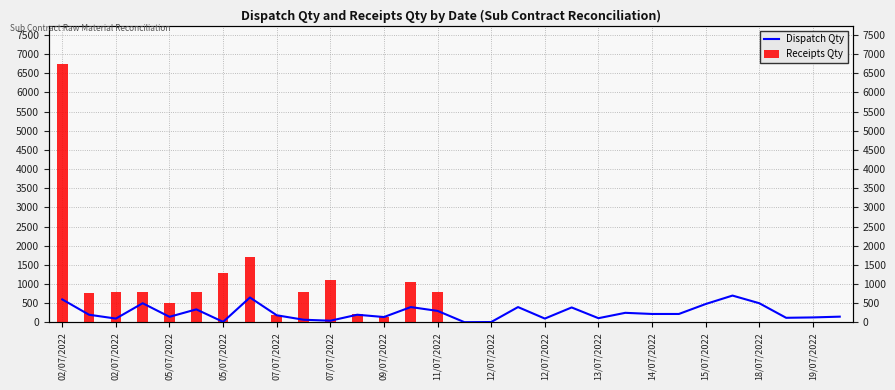

Which series has the largest range (max minus min)?

Receipts Qty